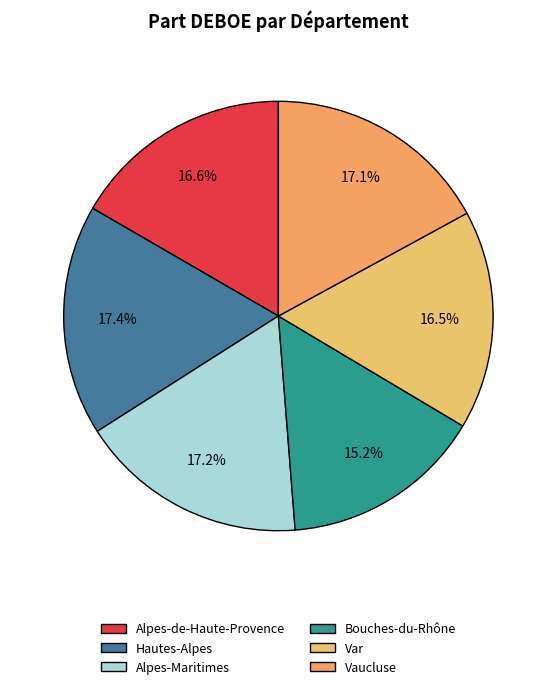

How many slices are in this pie chart?

6